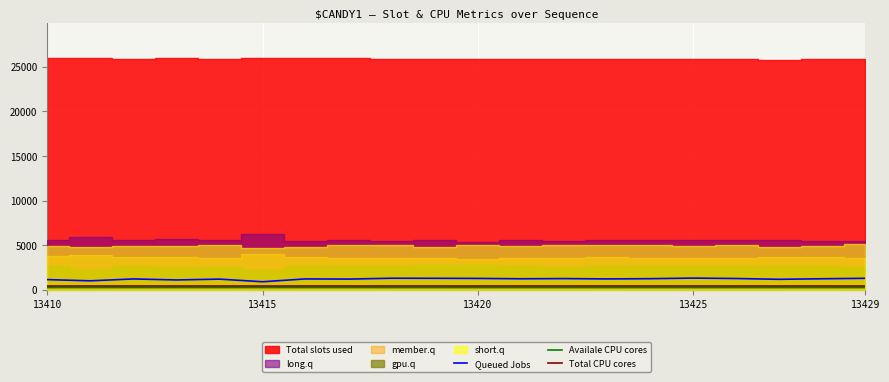

The Queued Jobs series shows 1268.0 at 13420. True or false?

True